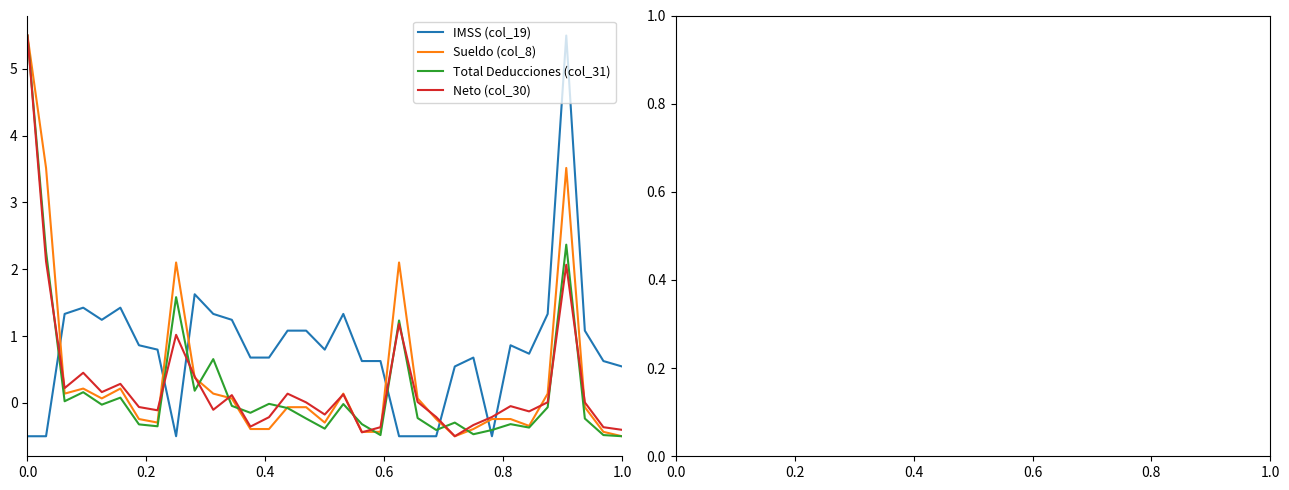

What is the maximum value for Sueldo (col_8)?

5.5